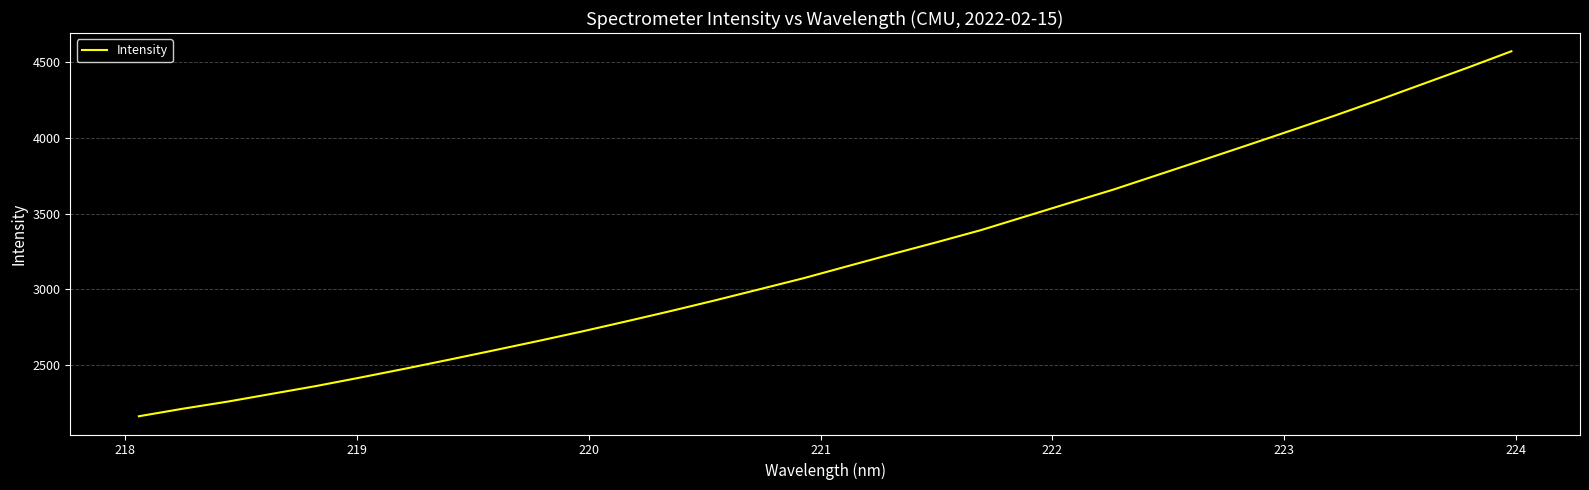

What is the maximum value shown in the chart?

4569.6